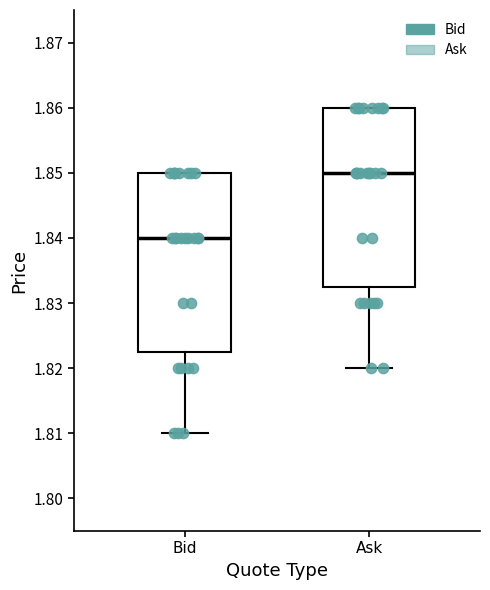

Where does the median line of the box for Bid sit on the y-axis? The values are not printed on the chart, so give them approximately, as read against the axis.

1.840